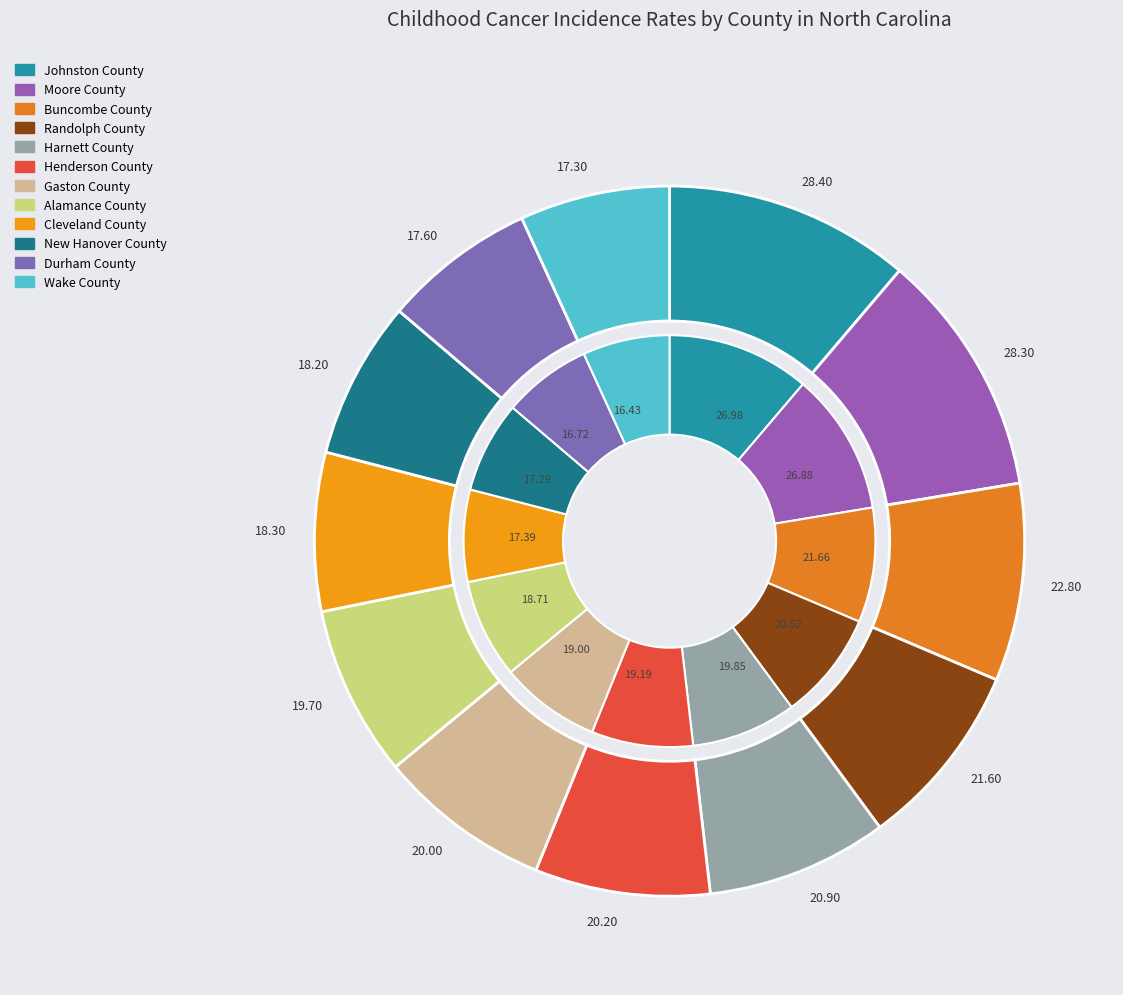

To the nearest percent, what is the average slice percentage?

8%